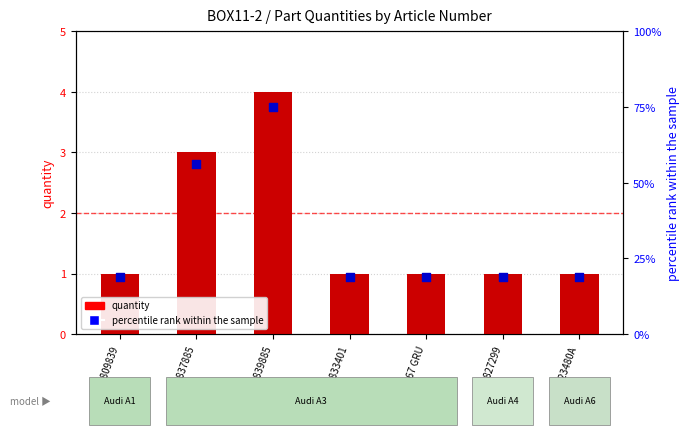

Which series has the largest Y range (max minus min)?

percentile rank within the sample